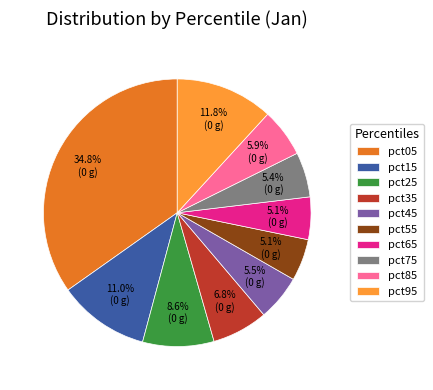

To the nearest percent, what is the average slice percentage?

10%